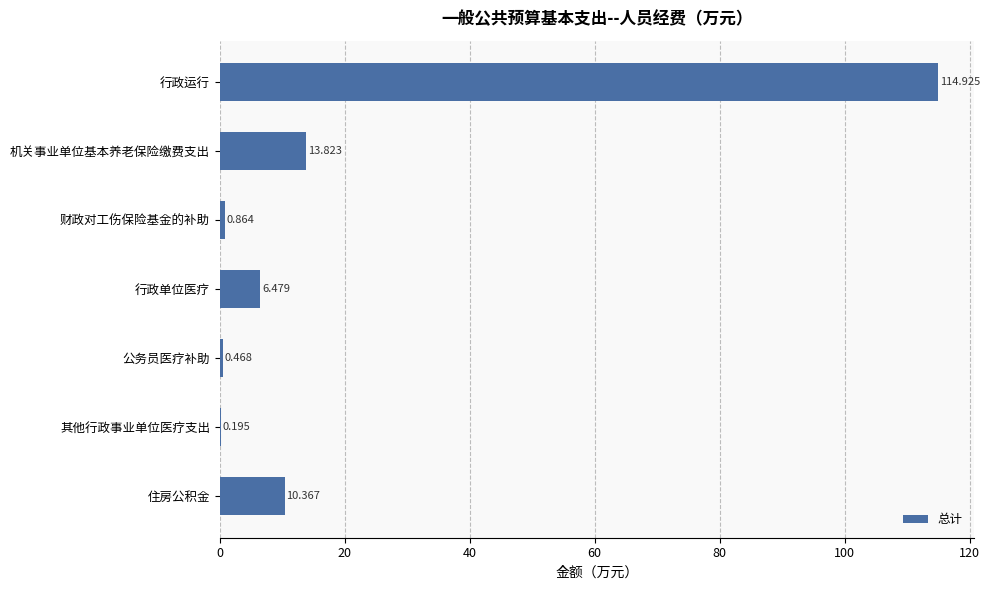

Which category has the highest value across all series?

行政运行